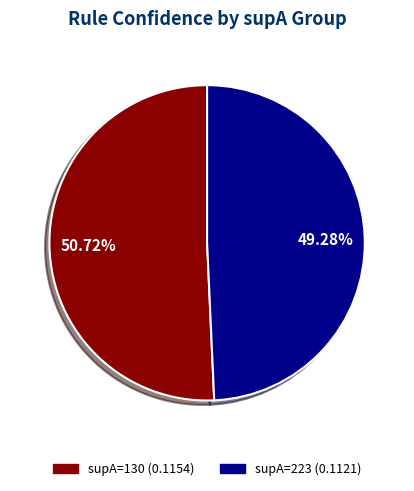

Is there any slice that represents more than half of the pie?

Yes